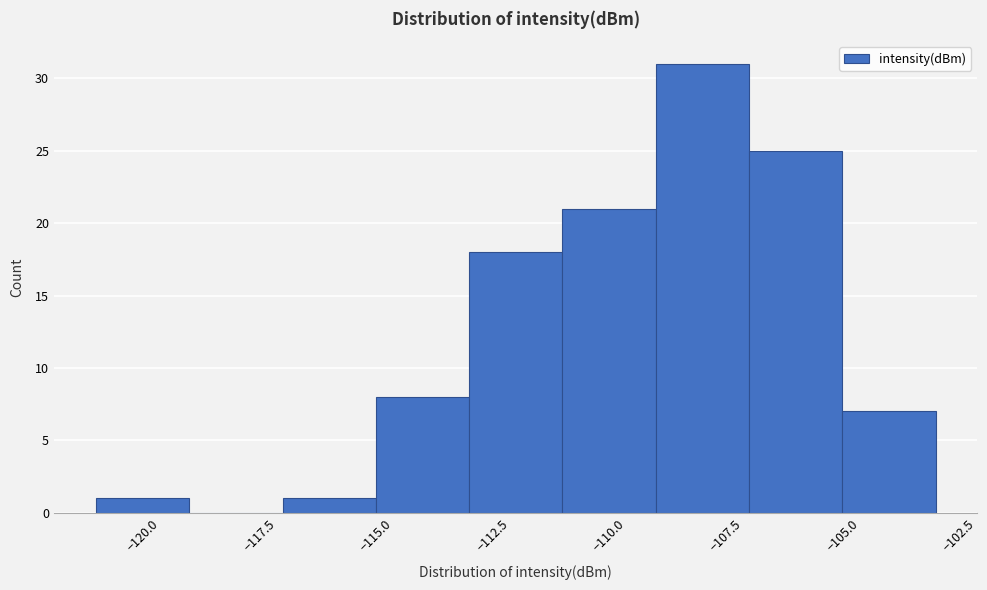

Reading left to right, list every bar in this chart as the range it spans on the x-axis followed by its height. The values are not printed on the chart, so give them approximately, as read against the axis.

-121 to -119: 1
-119 to -117: 0
-117 to -115: 1
-115 to -113: 8
-113 to -111: 18
-111 to -109: 21
-109 to -107: 31
-107 to -105: 25
-105 to -103: 7